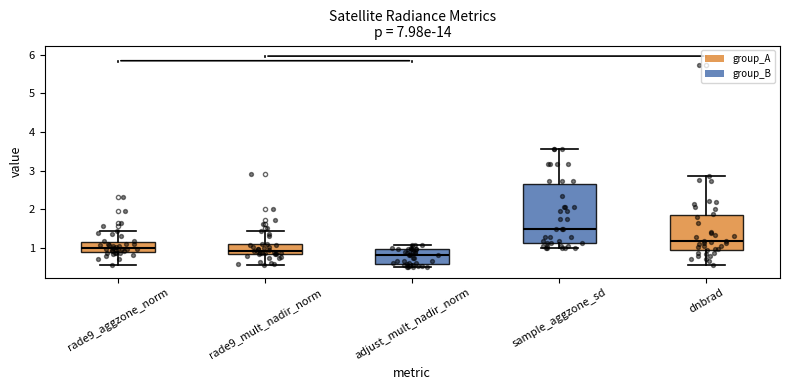

Where does the upper whisker of the box for rade9_mult_nadir_norm end on the y-axis? The values are not printed on the chart, so give them approximately, as read against the axis.

1.4